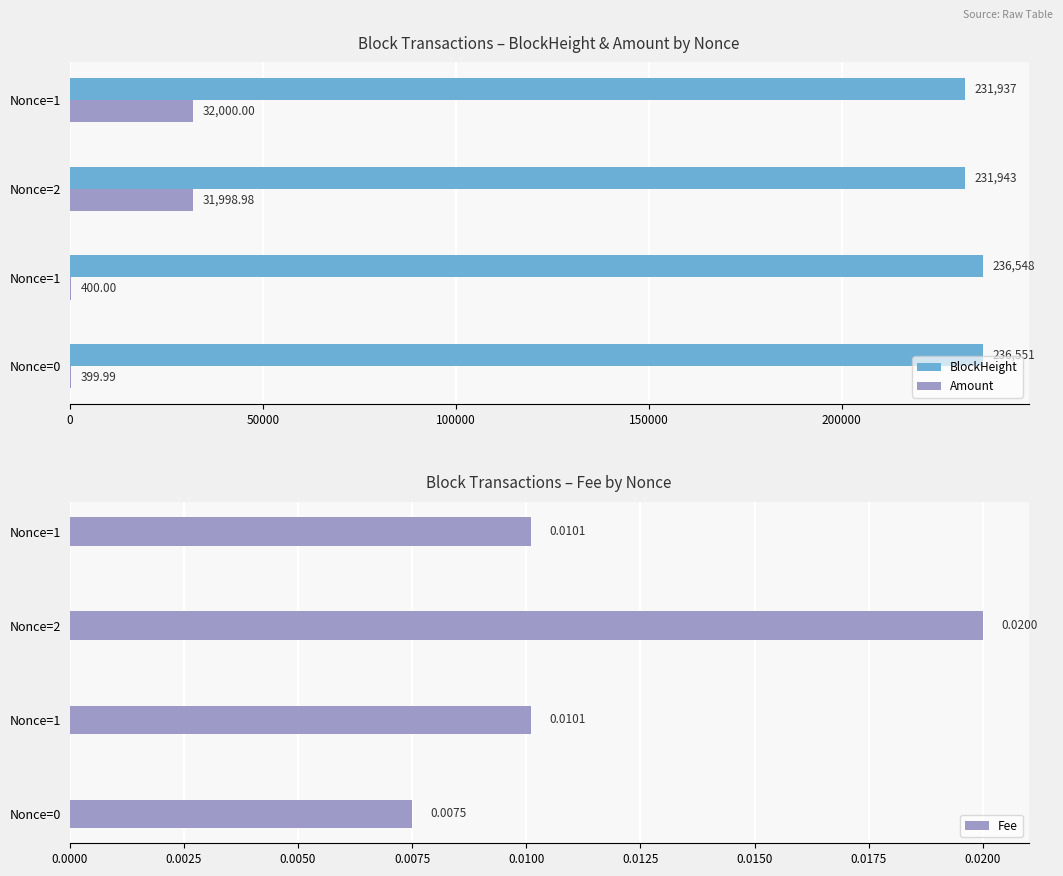

What are all the series names shown in the legend?

BlockHeight, Amount, Fee